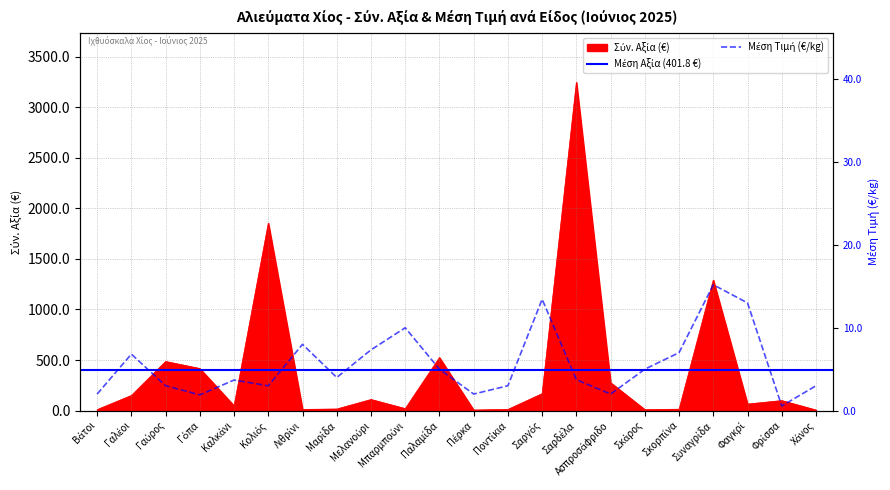

What is the greatest value displayed?

3246.0